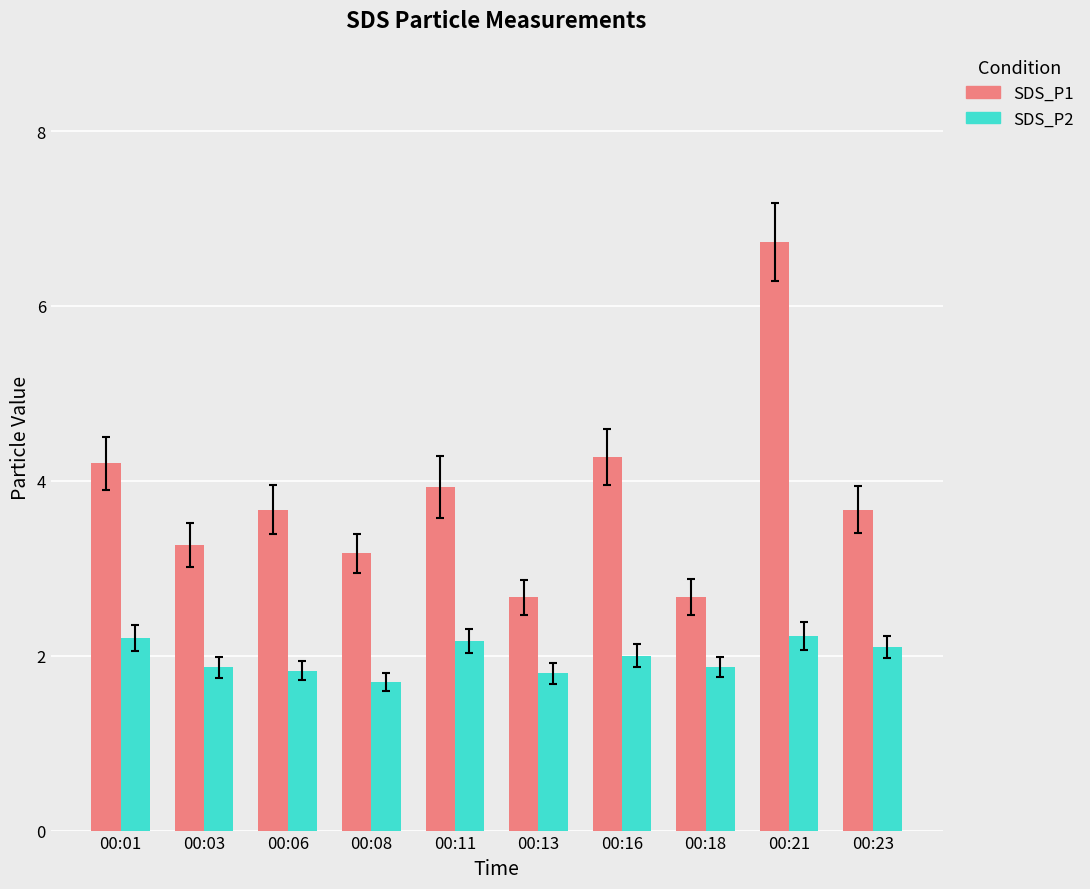

List the series in order of their overall mean, lowest first.

SDS_P2, SDS_P1